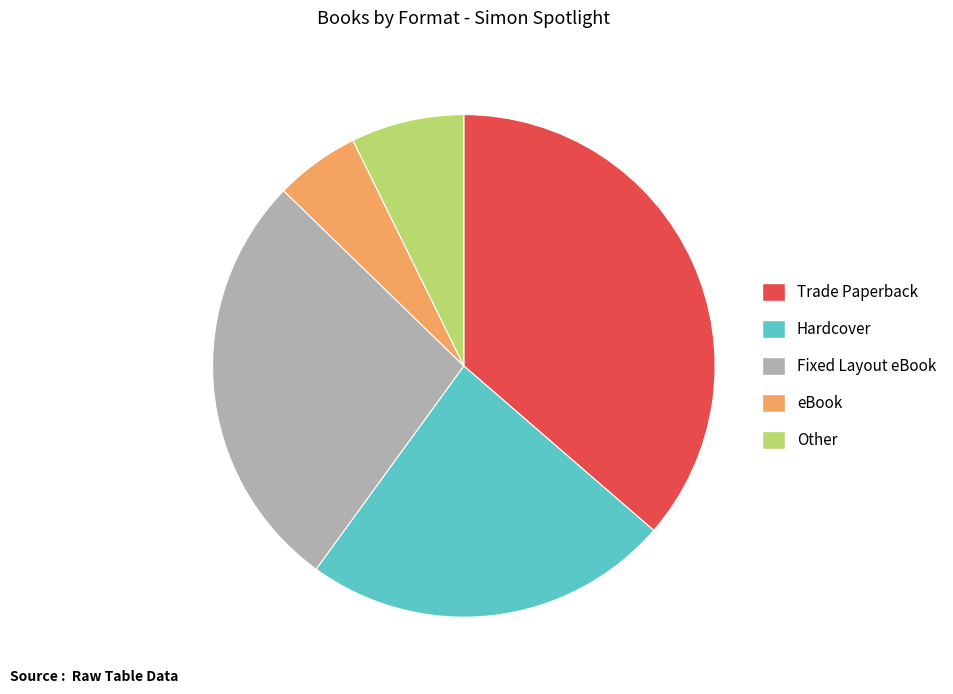

Which category has the biggest portion of the pie?

Trade Paperback